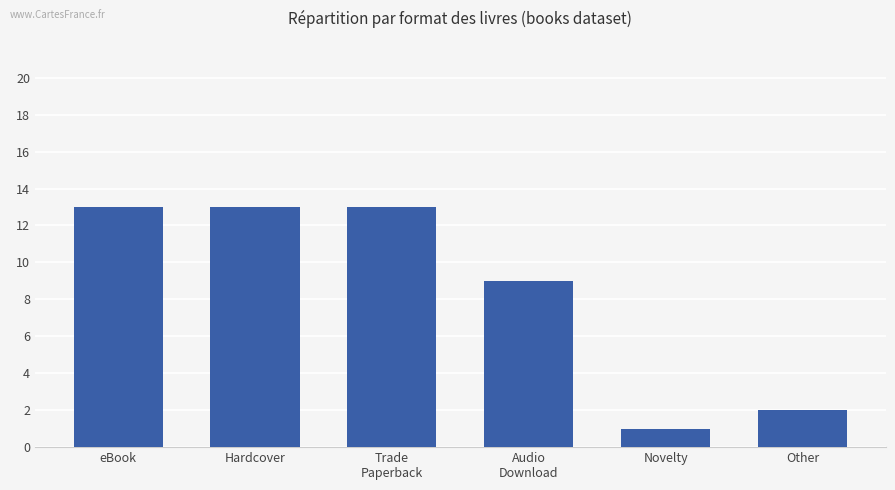

At which label is the value closest to 7?

Audio
Download